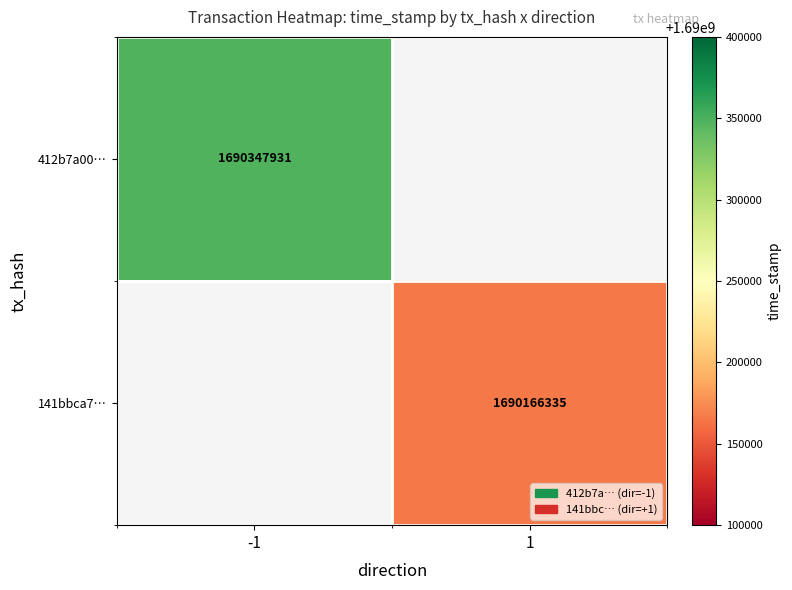

What is the minimum value shown in the chart?

1690166335.0